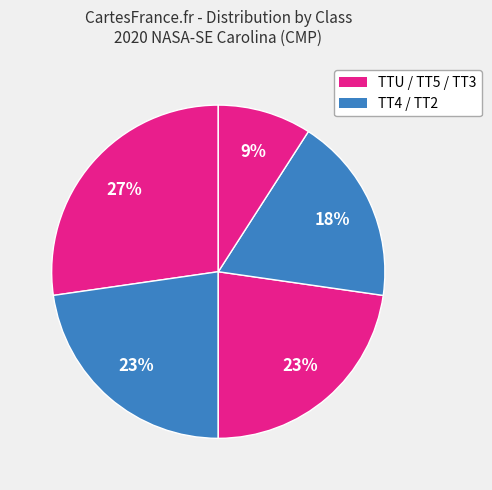

How many segments does this pie chart have?

5